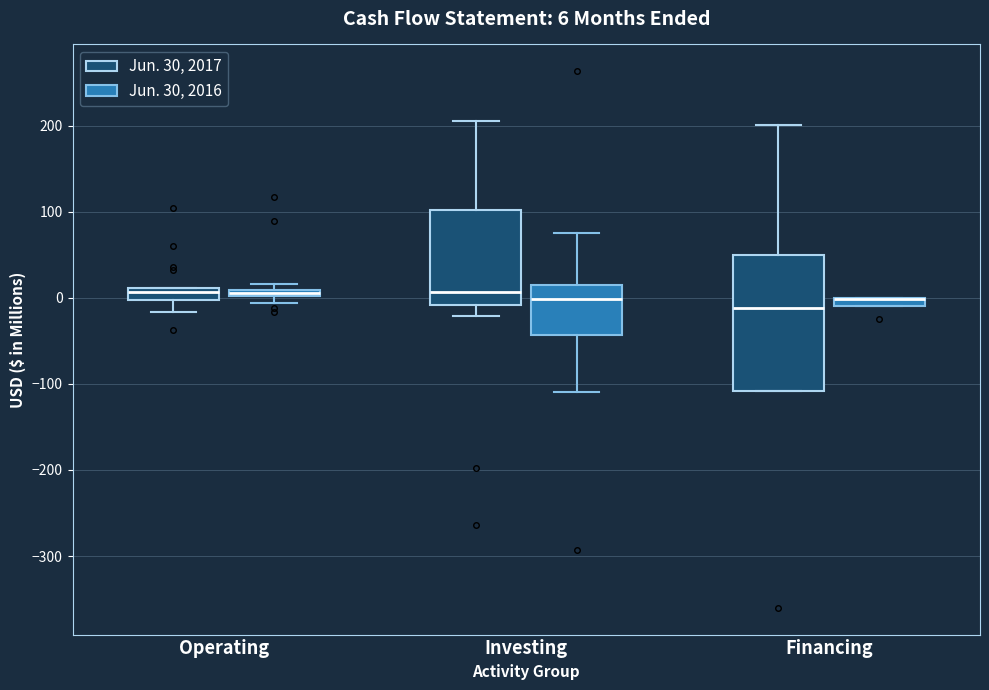

Comparing the boxes themselves (not the whiskers), which one is the tallest?

Financing (Jun. 30, 2017)